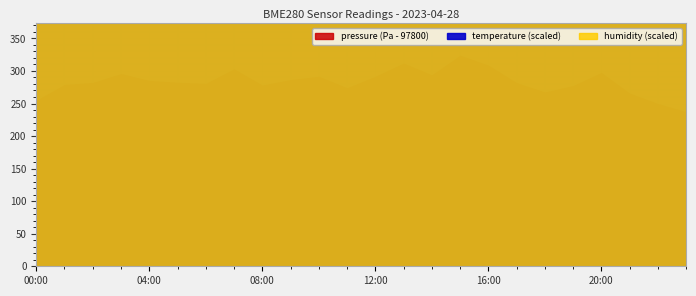

True or false: temperature has more than 0 points higher than both neighbors.

True